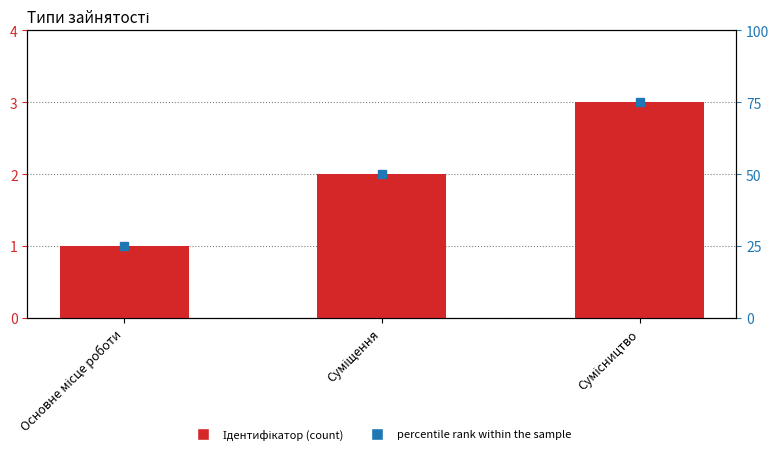

True or false: the data shows 1 at Основне місце роботи.

False